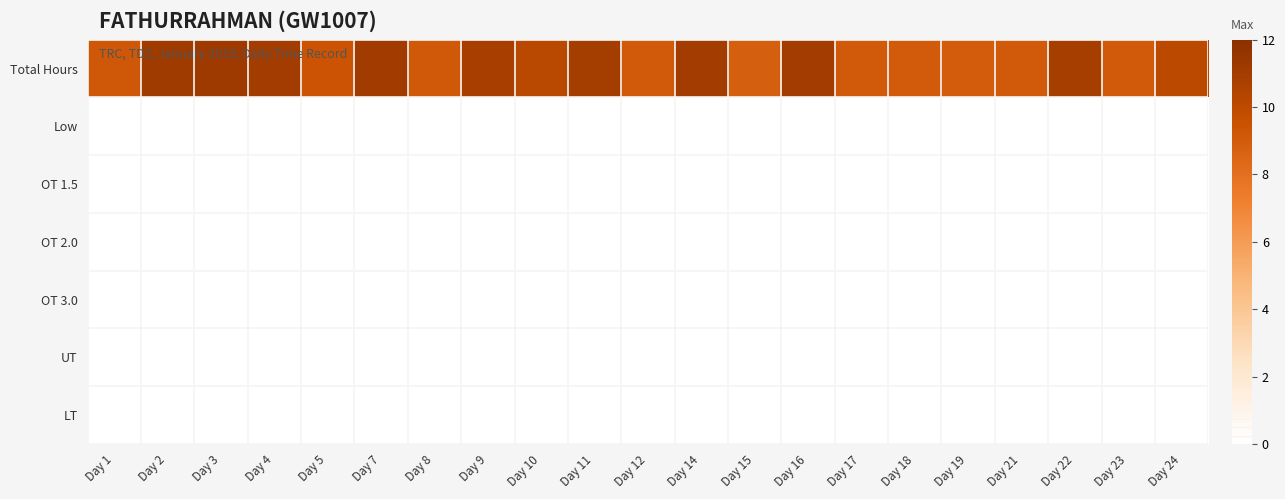

What is the total value across all series at Day 16?

11.0